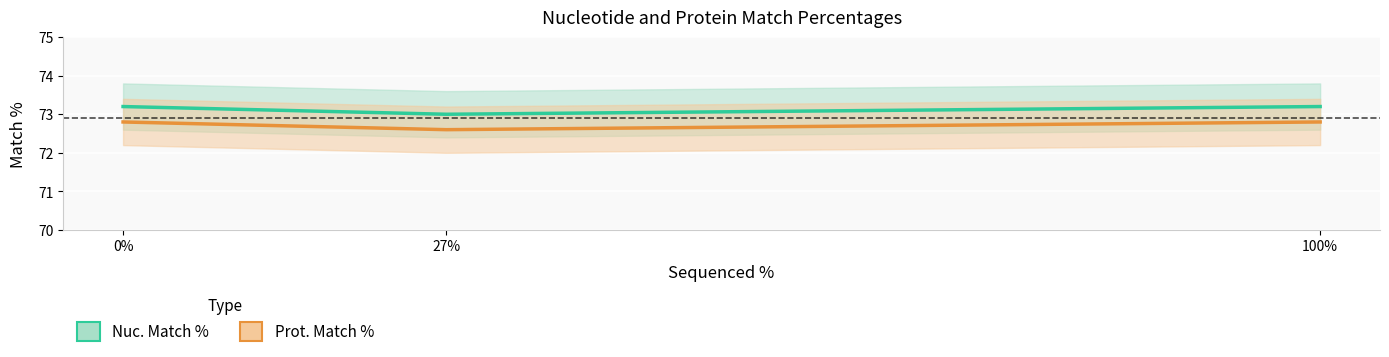

At which category does the chart reach its minimum across all series?

27%